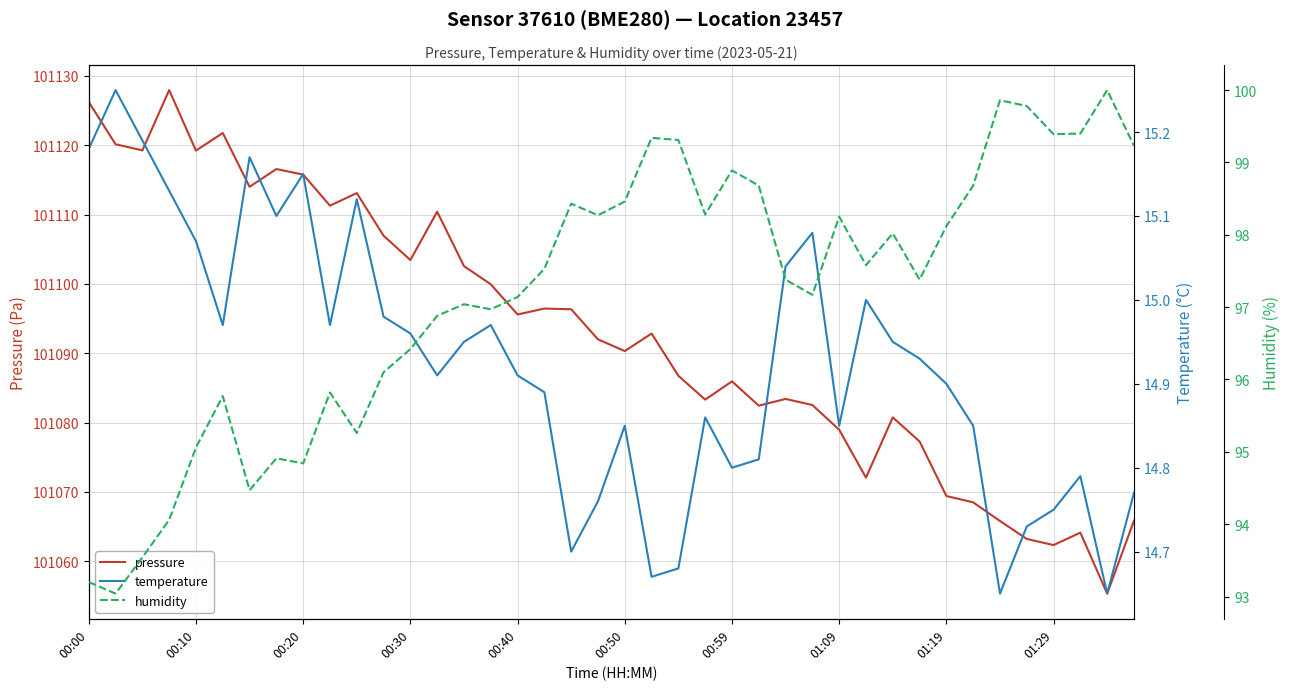

How many data points does each series have?

40